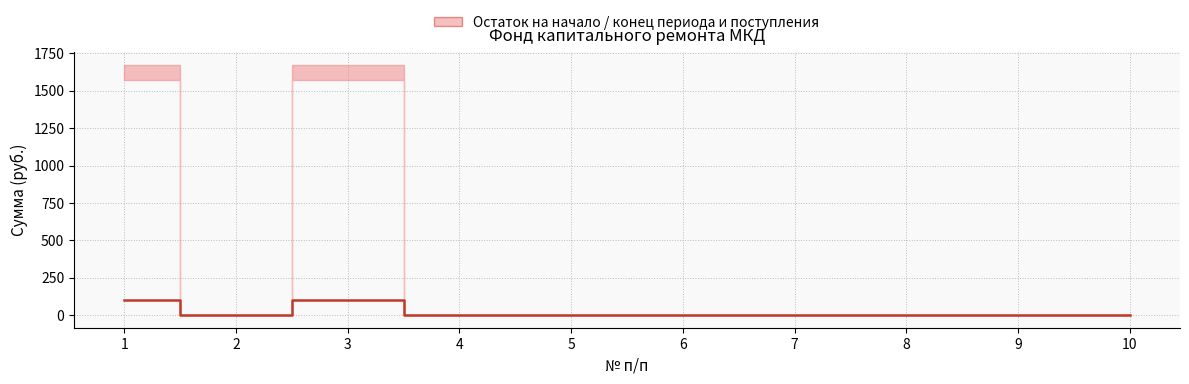

How many categories are shown in the chart?

10